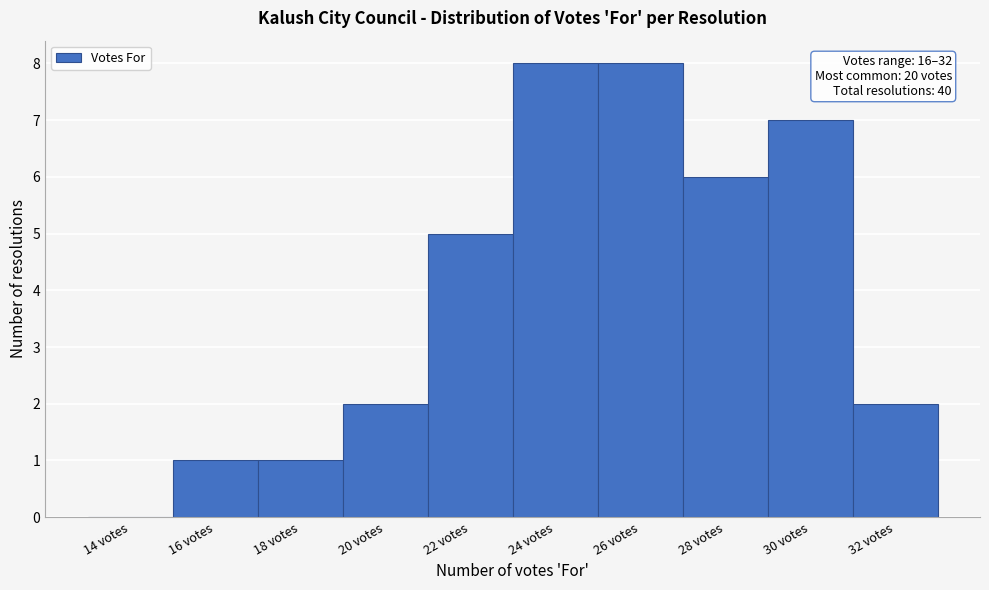

Reading left to right, extract all data points from this chart.

14 votes=0	16 votes=1	18 votes=1	20 votes=2	22 votes=5	24 votes=8	26 votes=8	28 votes=6	30 votes=7	32 votes=2